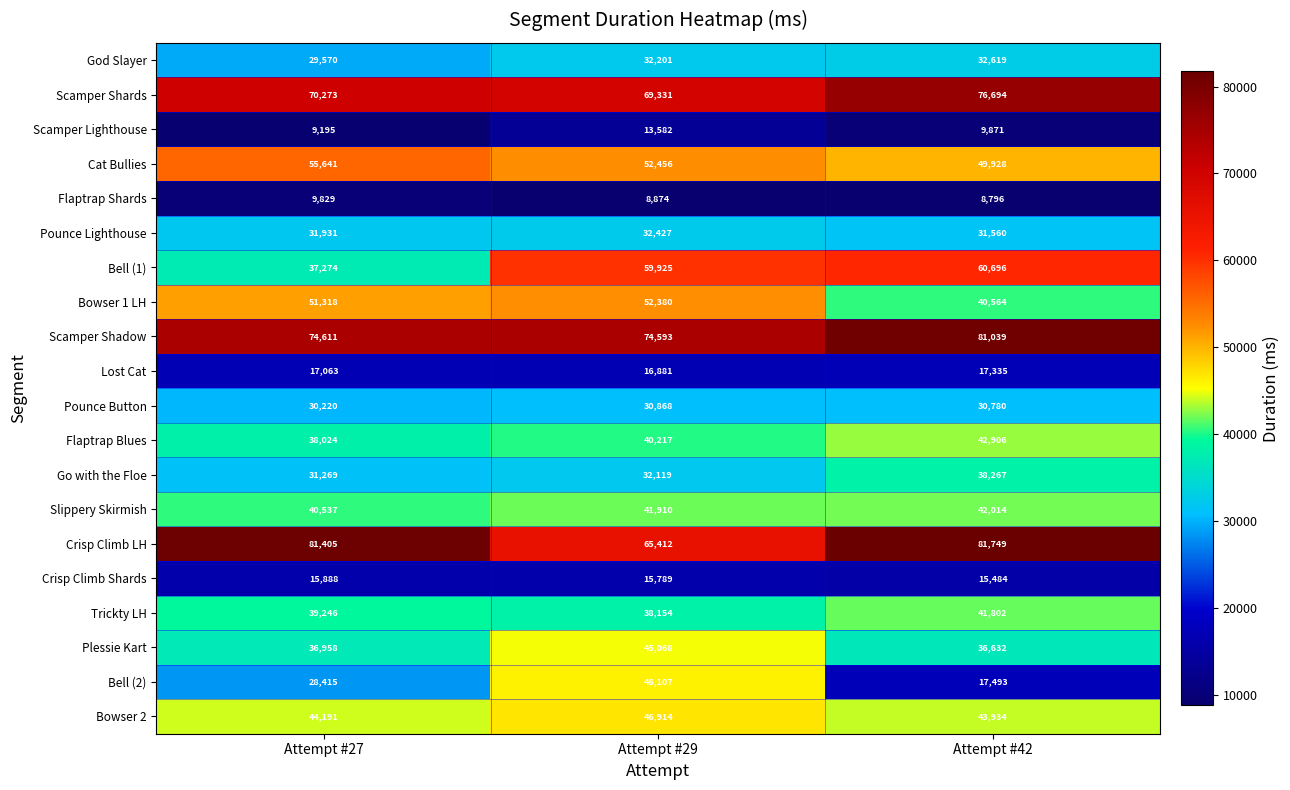

Rank the series at Attempt #42 from lowest to highest value.

Flaptrap Shards, Scamper Lighthouse, Crisp Climb Shards, Lost Cat, Bell (2), Pounce Button, Pounce Lighthouse, God Slayer, Plessie Kart, Go with the Floe, Bowser 1 LH, Trickty LH, Slippery Skirmish, Flaptrap Blues, Bowser 2, Cat Bullies, Bell (1), Scamper Shards, Scamper Shadow, Crisp Climb LH